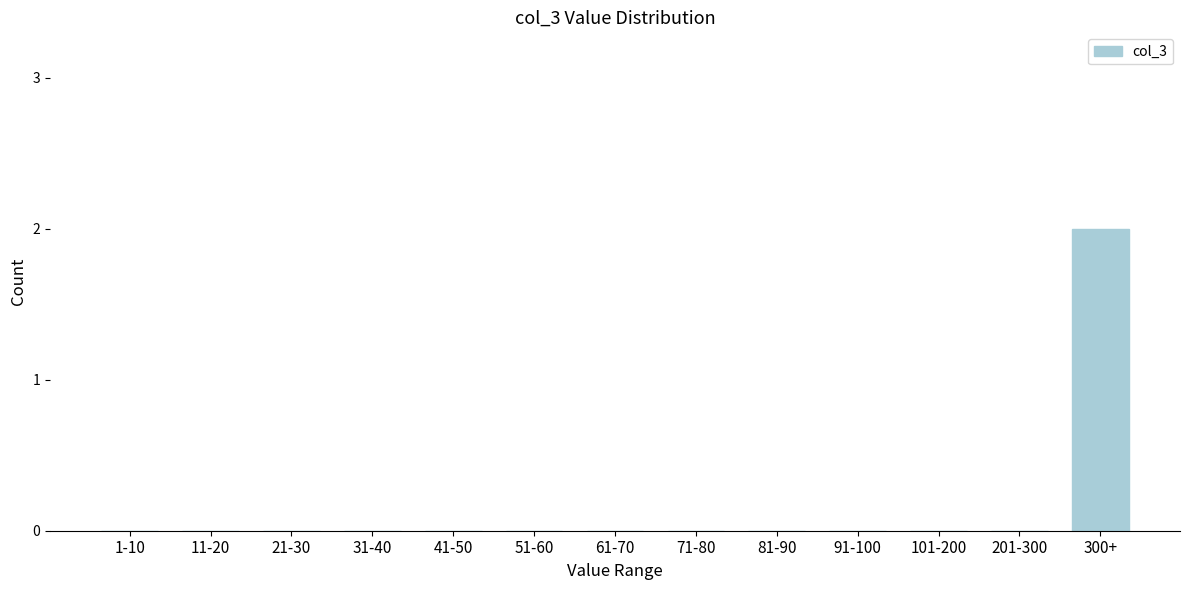

Reading right to left, what are all the values shown in this chart?

300+=2	201-300=0	101-200=0	91-100=0	81-90=0	71-80=0	61-70=0	51-60=0	41-50=0	31-40=0	21-30=0	11-20=0	1-10=0